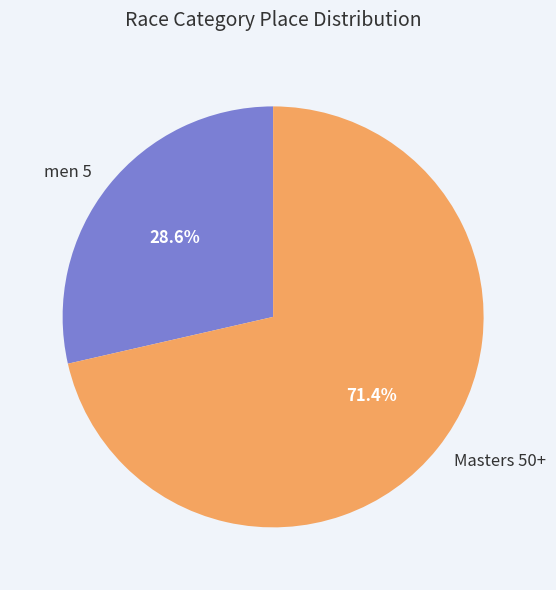

To the nearest percent, what is the difference between the largest and smallest slice percentages?

43%